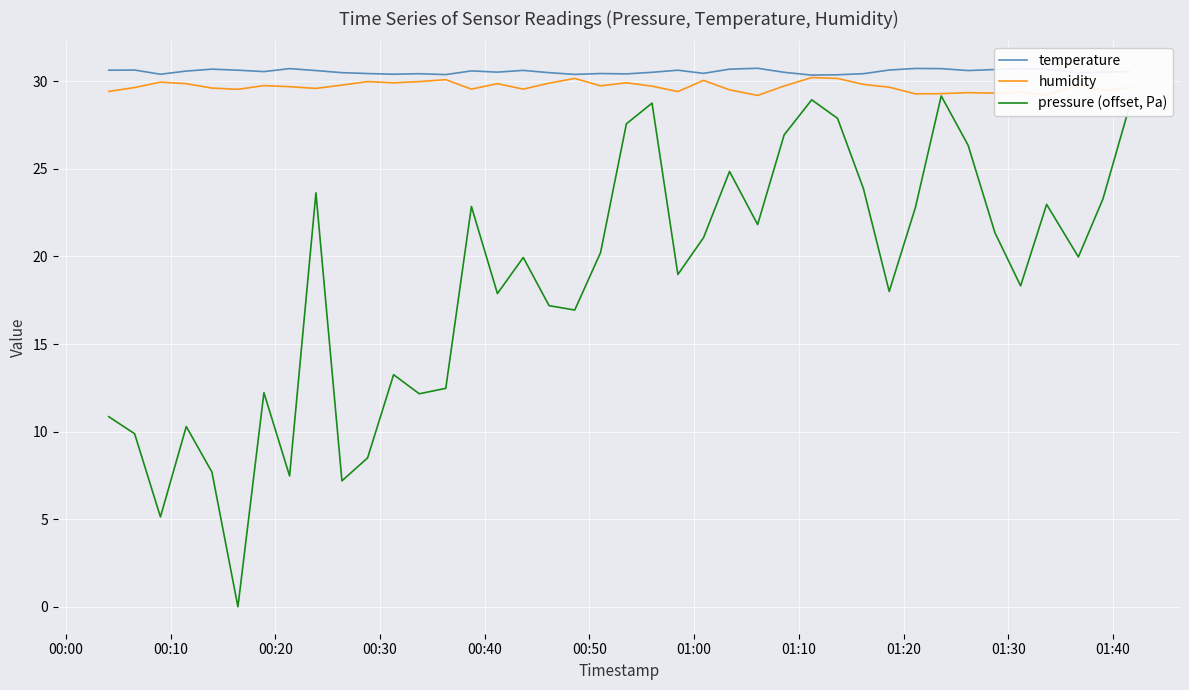

What is the maximum value shown in the chart?

30.7